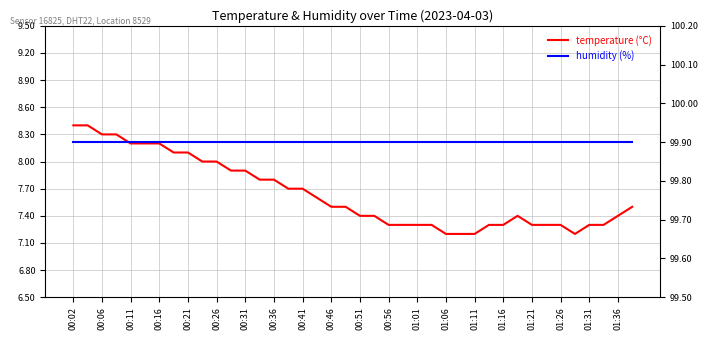

What is the sum of all humidity (%) values?

3996.0